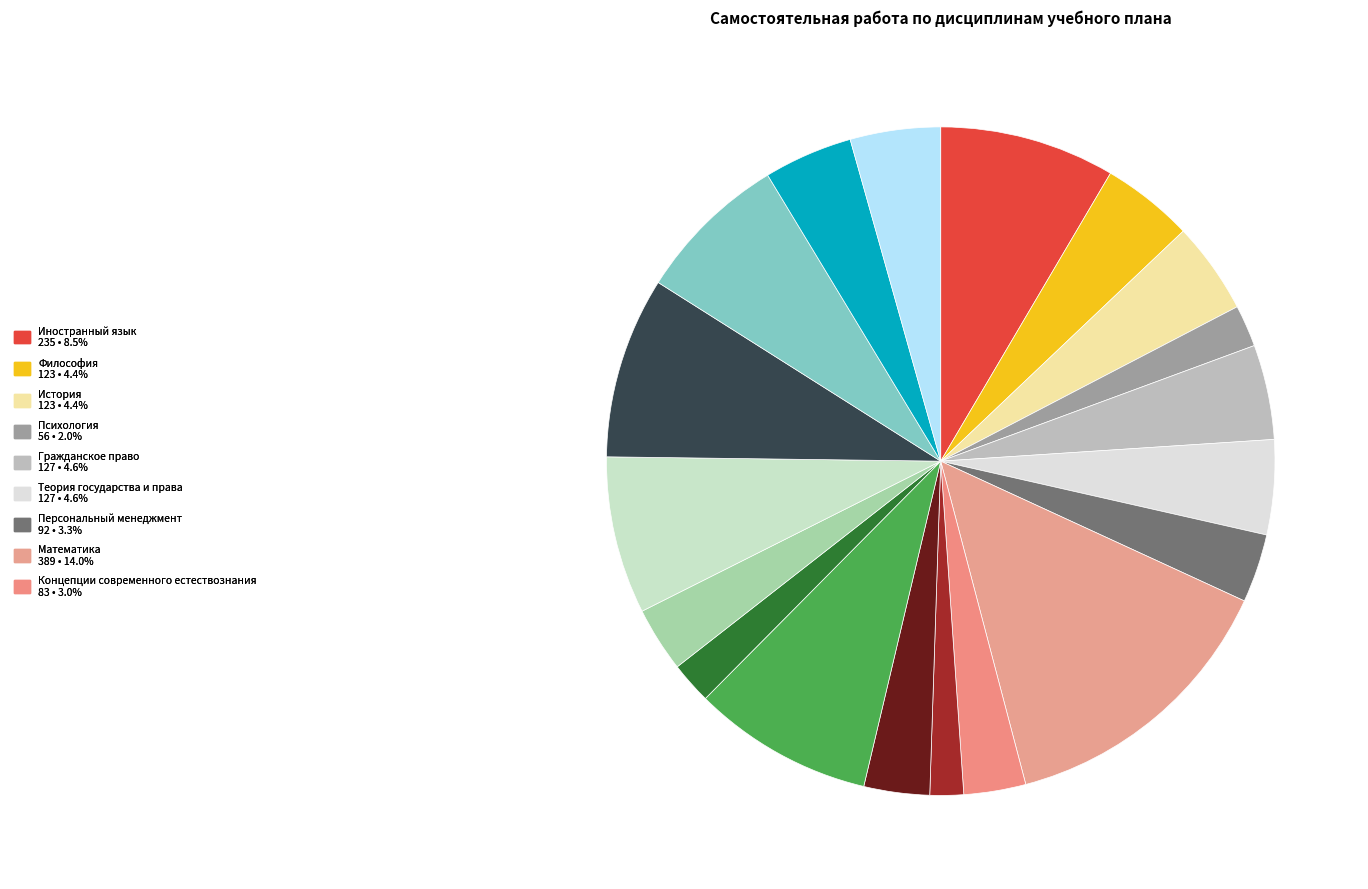

Rank the categories by value from highest to lowest.

Математика, Экономический анализ, Экономическая теория, Иностранный язык, Статистика, Бухгалтерский учет, Гражданское право, Теория государства и права, Философия, История, Финансы, Деньги, кредит, банки, Персональный менеджмент, Математическое программирование, Мировая экономика, Концепции современного естествознания, Психология, История экономических учений, Информатика